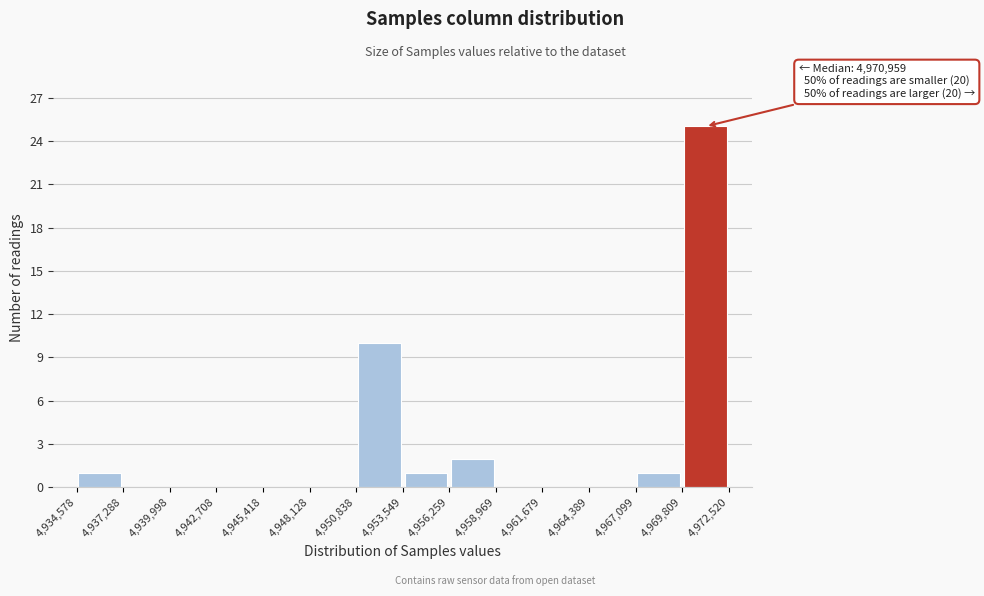

Over which range of the x-axis is the bar tallest?

4,969,809 to 4,972,520